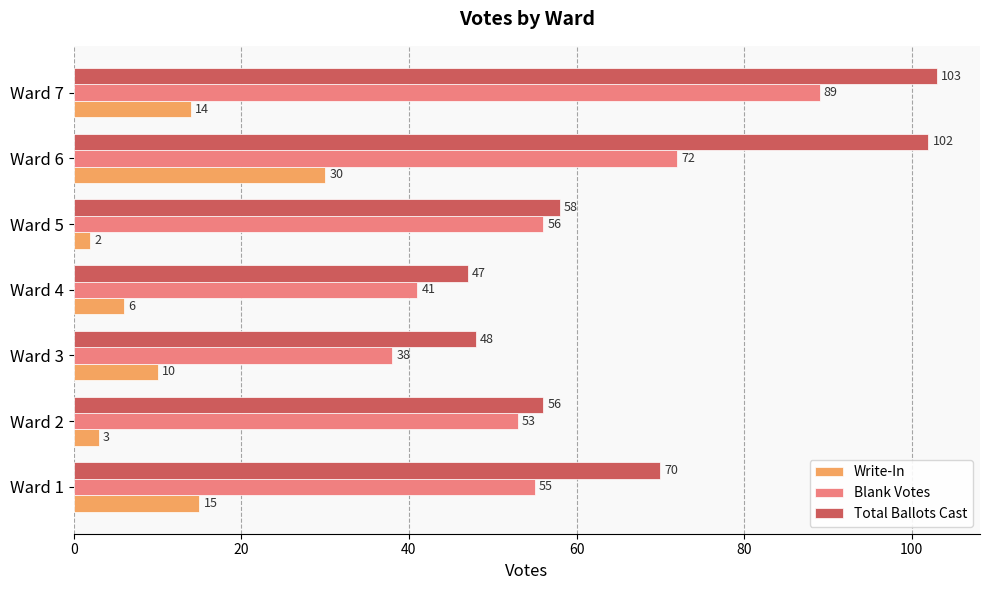

The value of Total Ballots Cast at Ward 7 is 103. True or false?

True